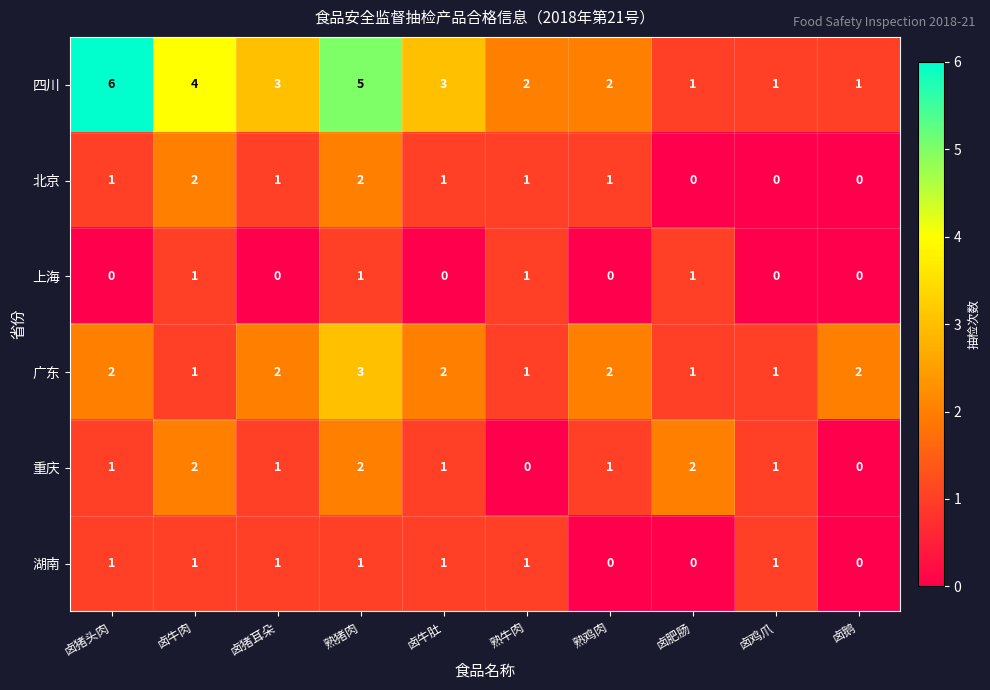

Between 卤猪头肉 and 卤肥肠, which series saw the biggest shift?

四川